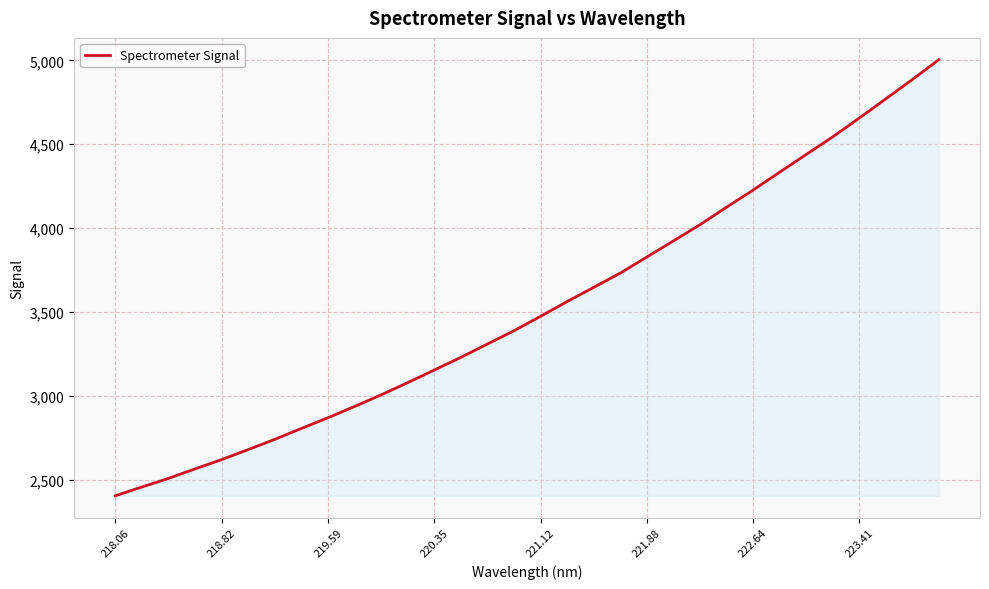

What is the minimum value shown in the chart?

2405.1